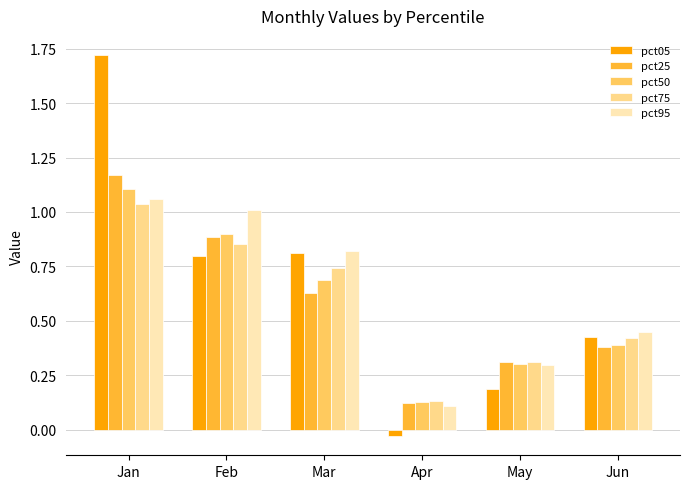

How many distinct data groups are displayed?

5